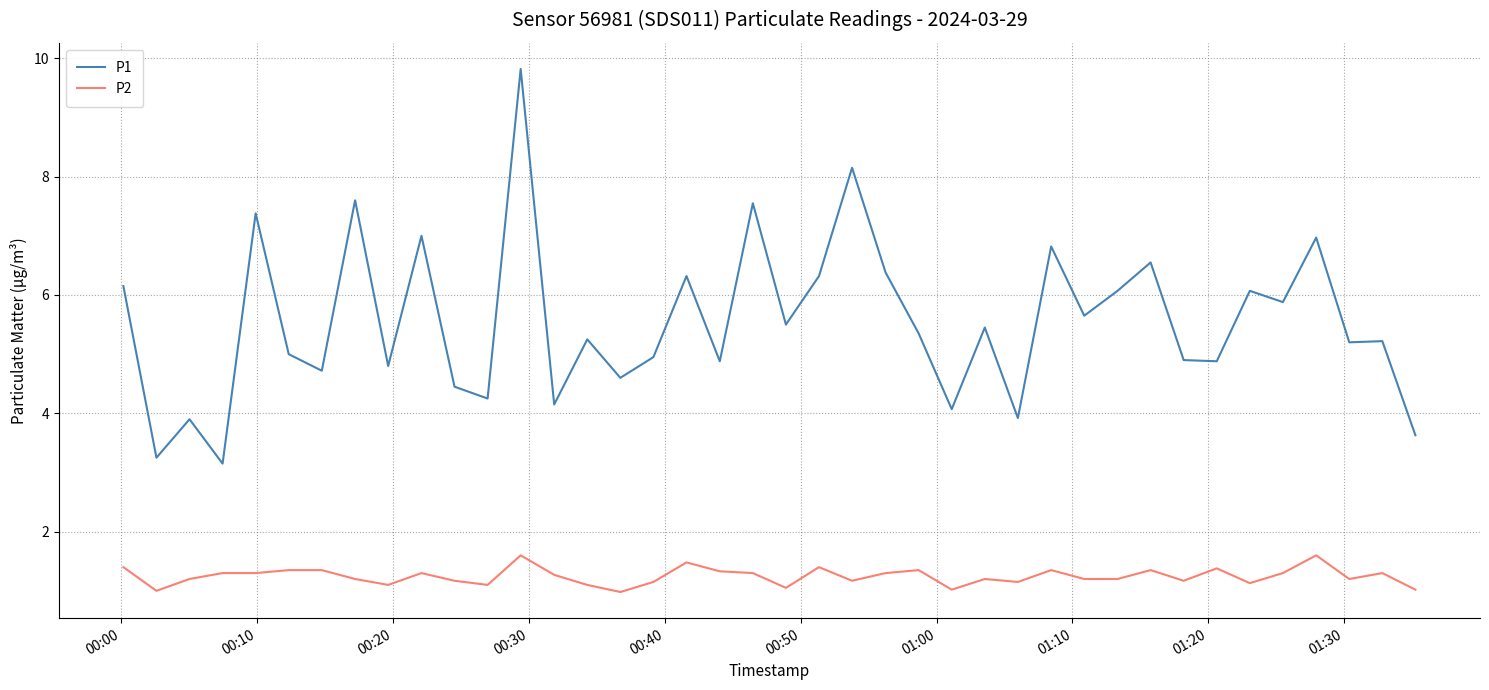

List the series in order of their peak value, lowest first.

P2, P1